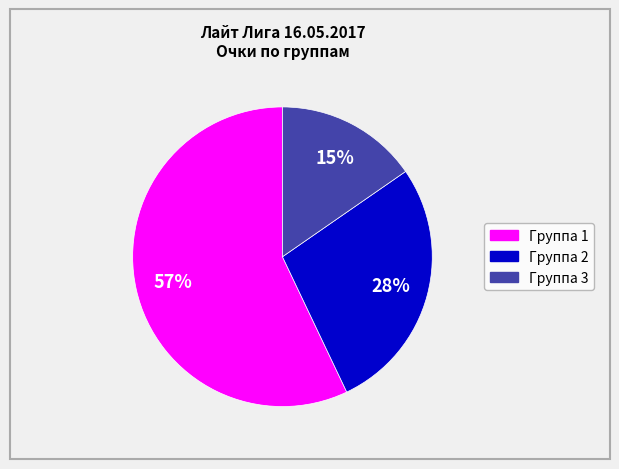

Which category has the smallest portion of the pie?

Группа 3